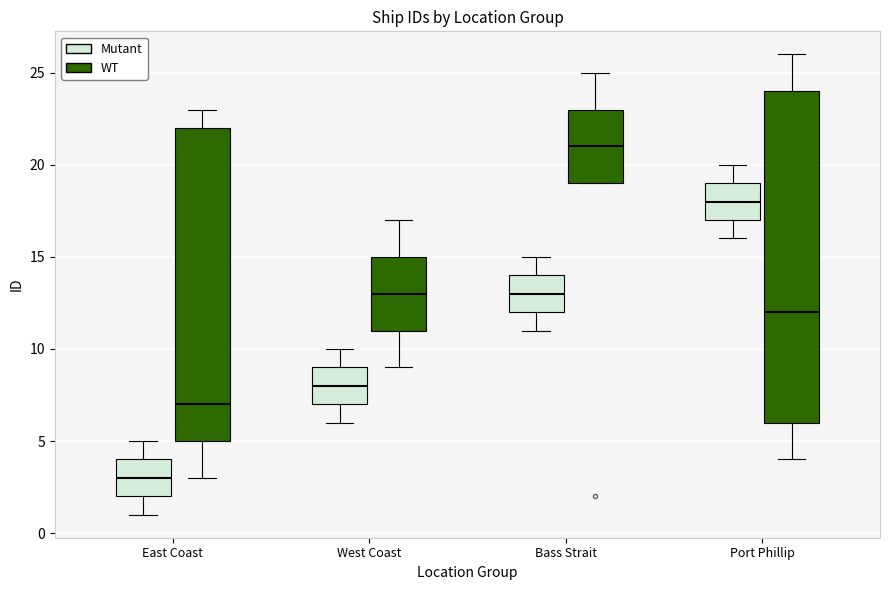

Reading left to right, read every box against the y-axis: the position of its median line, the range the box covers, and the ends of its whiskers. The values are not printed on the chart, so give them approximately, as read against the axis.

East Coast (Mutant): median 3, box 2 to 4, whiskers 1 to 5
East Coast (WT): median 7, box 5 to 22, whiskers 3 to 23
West Coast (Mutant): median 8, box 7 to 9, whiskers 6 to 10
West Coast (WT): median 13, box 11 to 15, whiskers 9 to 17
Bass Strait (Mutant): median 13, box 12 to 14, whiskers 11 to 15
Bass Strait (WT): median 21, box 19 to 23, whiskers 19 to 25
Port Phillip (Mutant): median 18, box 17 to 19, whiskers 16 to 20
Port Phillip (WT): median 12, box 6 to 24, whiskers 4 to 26